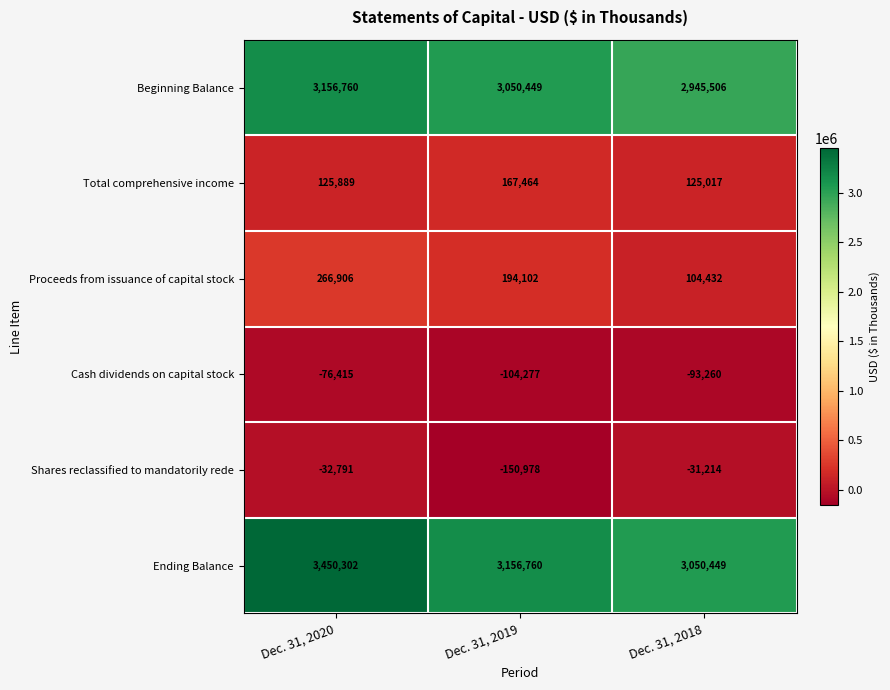

Reading left to right, what are all the values shown in this chart?

Beginning Balance: 3156760	3050449	2945506
Total comprehensive income: 125889	167464	125017
Proceeds from issuance of capital stock: 266906	194102	104432
Cash dividends on capital stock: -76415	-104277	-93260
Shares reclassified to mandatorily rede: -32791	-150978	-31214
Ending Balance: 3450302	3156760	3050449